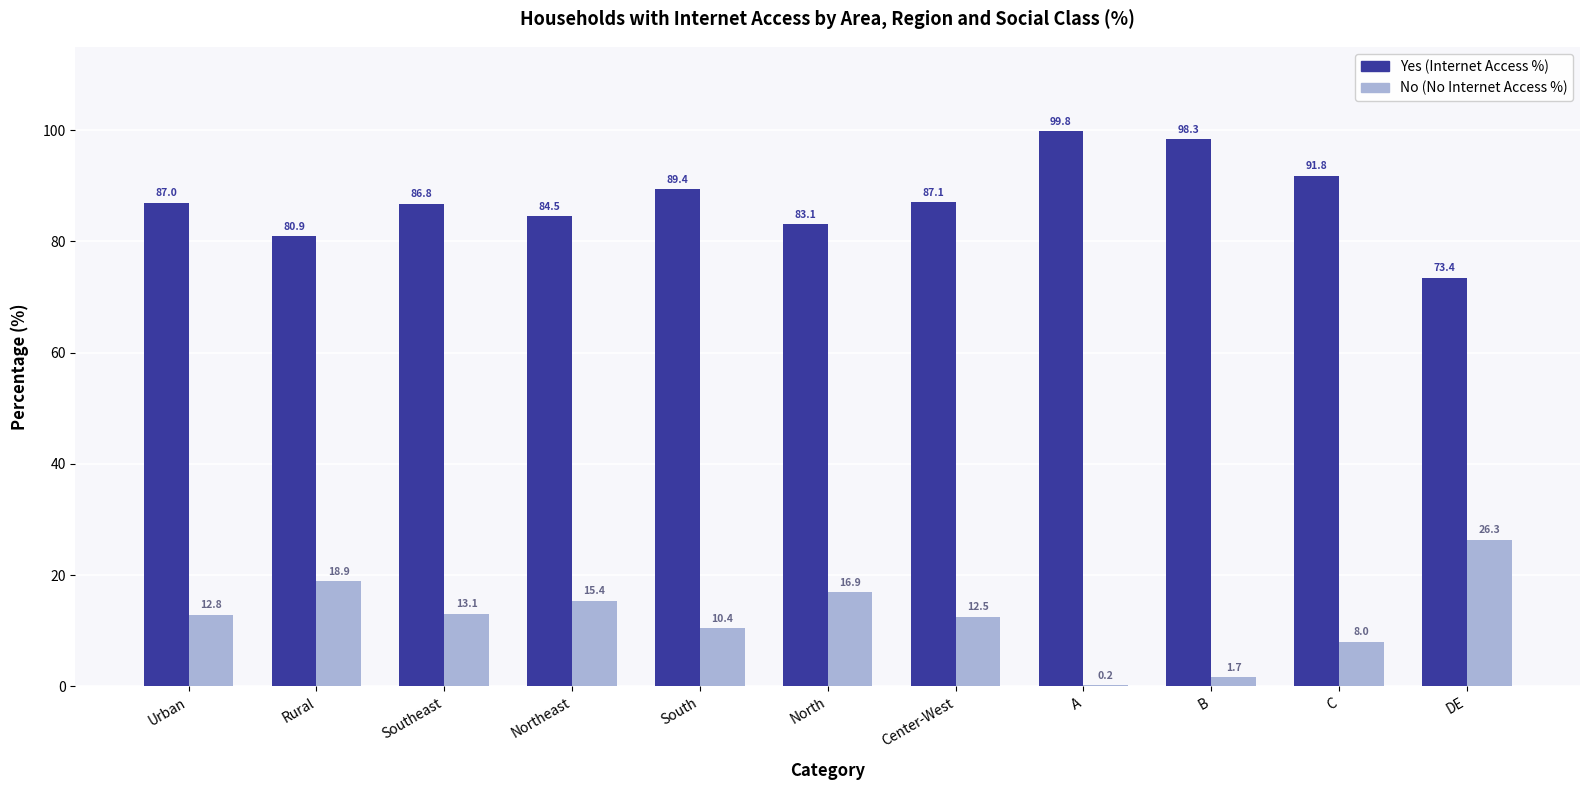

How many data points does each series have?

11